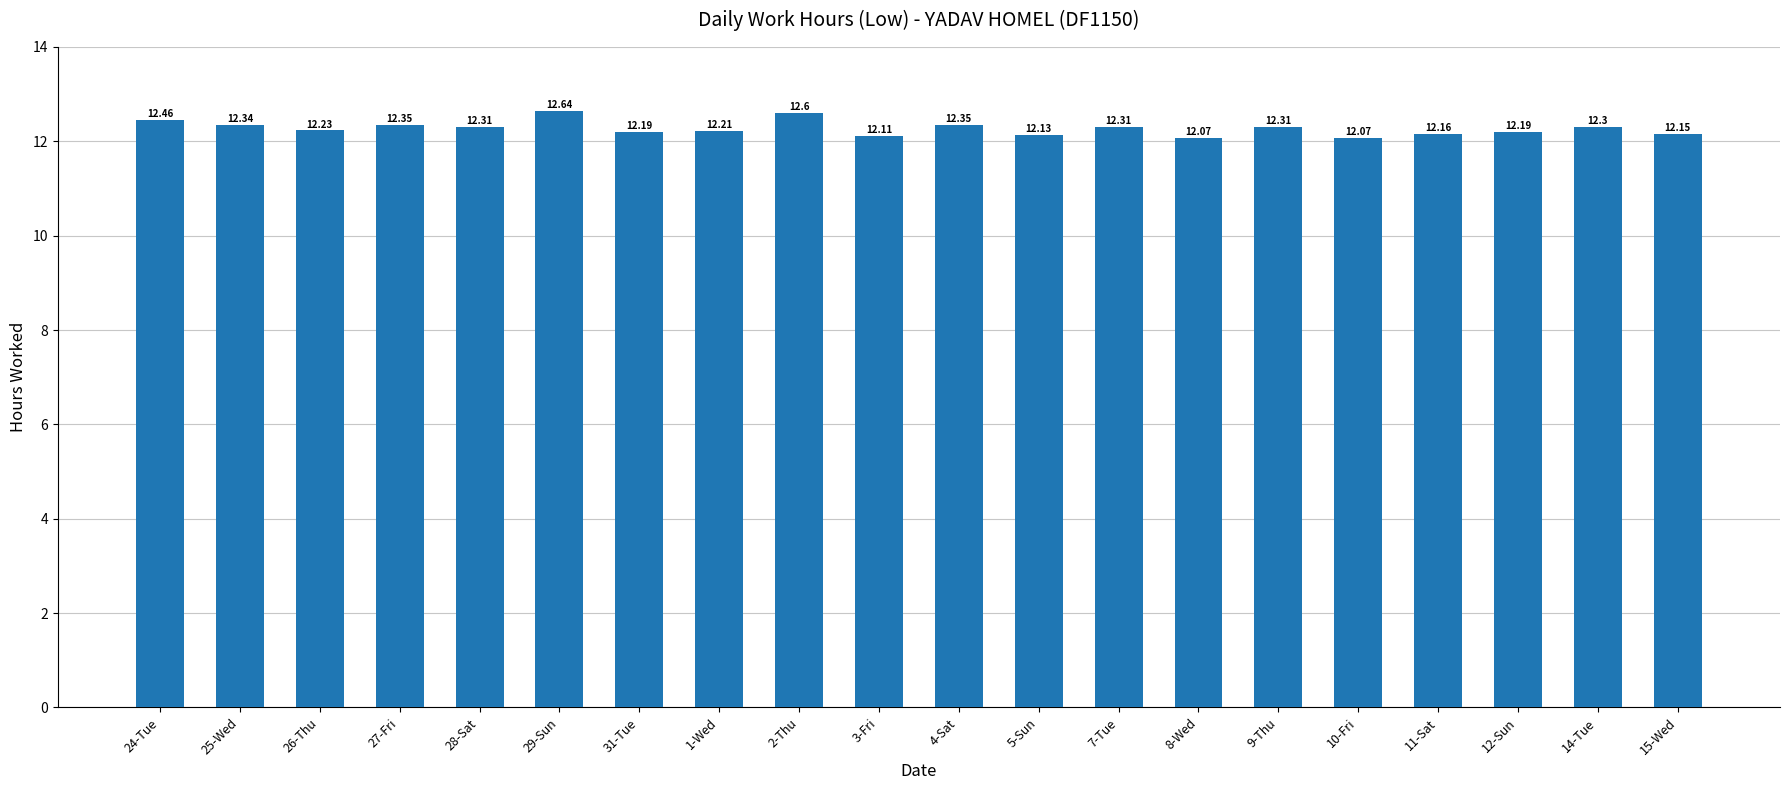

Count the values in the range 12 to 13.

20